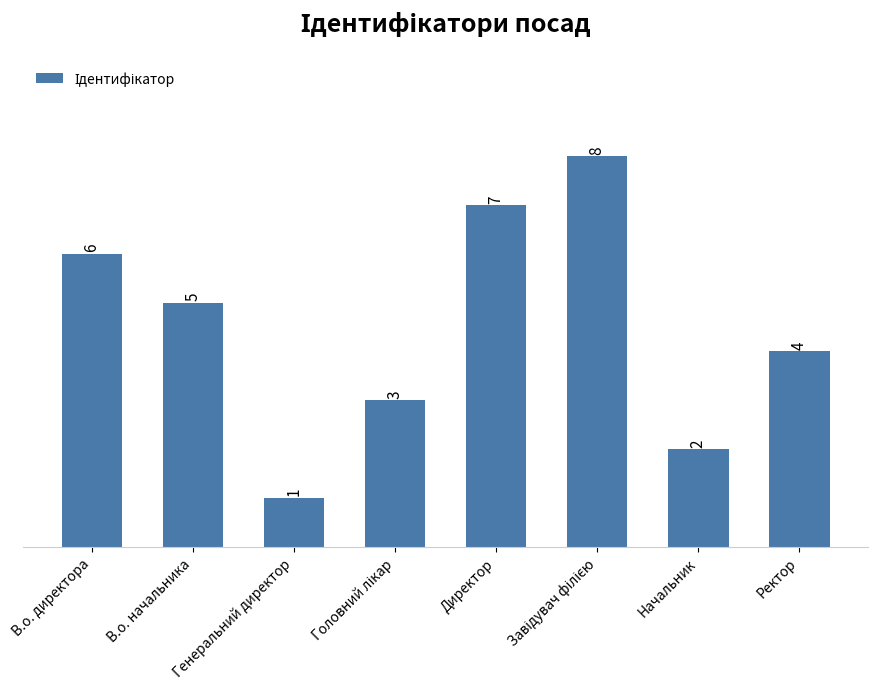

What position from the right is В.о. начальника?

7